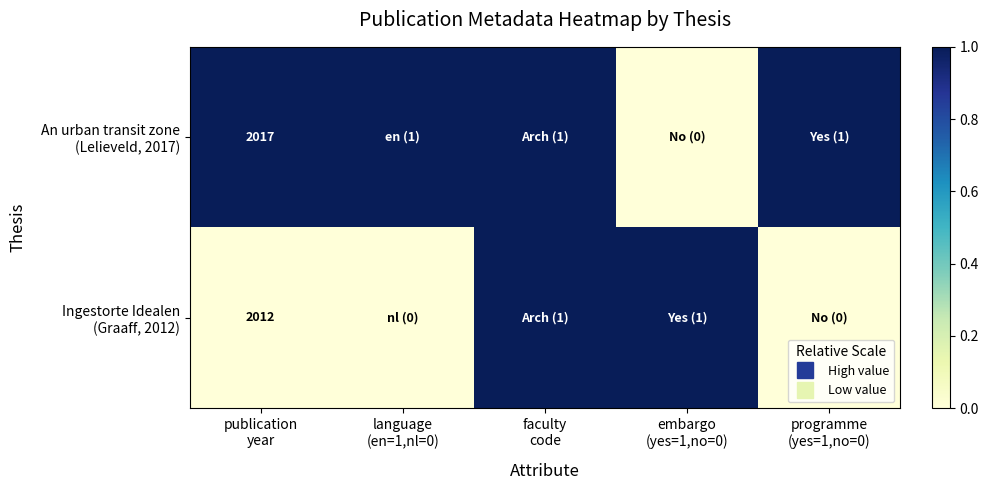

What is the spread (max minus min) of values at programme
(yes=1,no=0)?

1